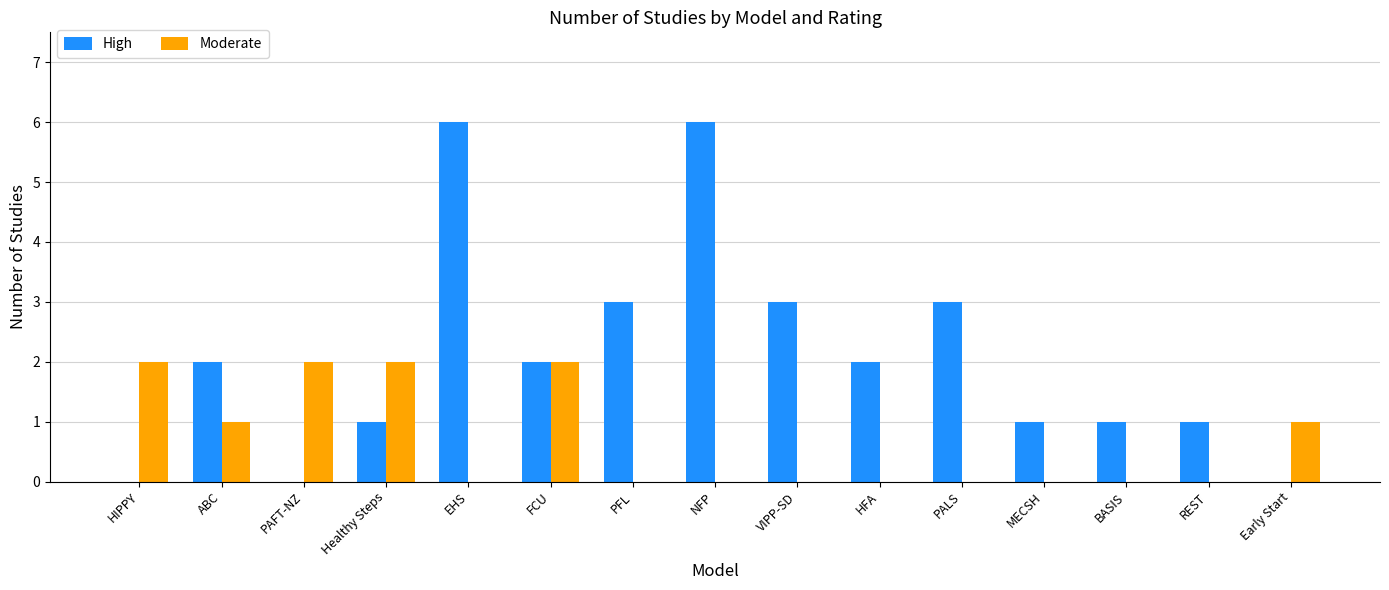

Reading left to right, extract all data points from this chart.

High: 0	2	0	1	6	2	3	6	3	2	3	1	1	1	0
Moderate: 2	1	2	2	0	2	0	0	0	0	0	0	0	0	1